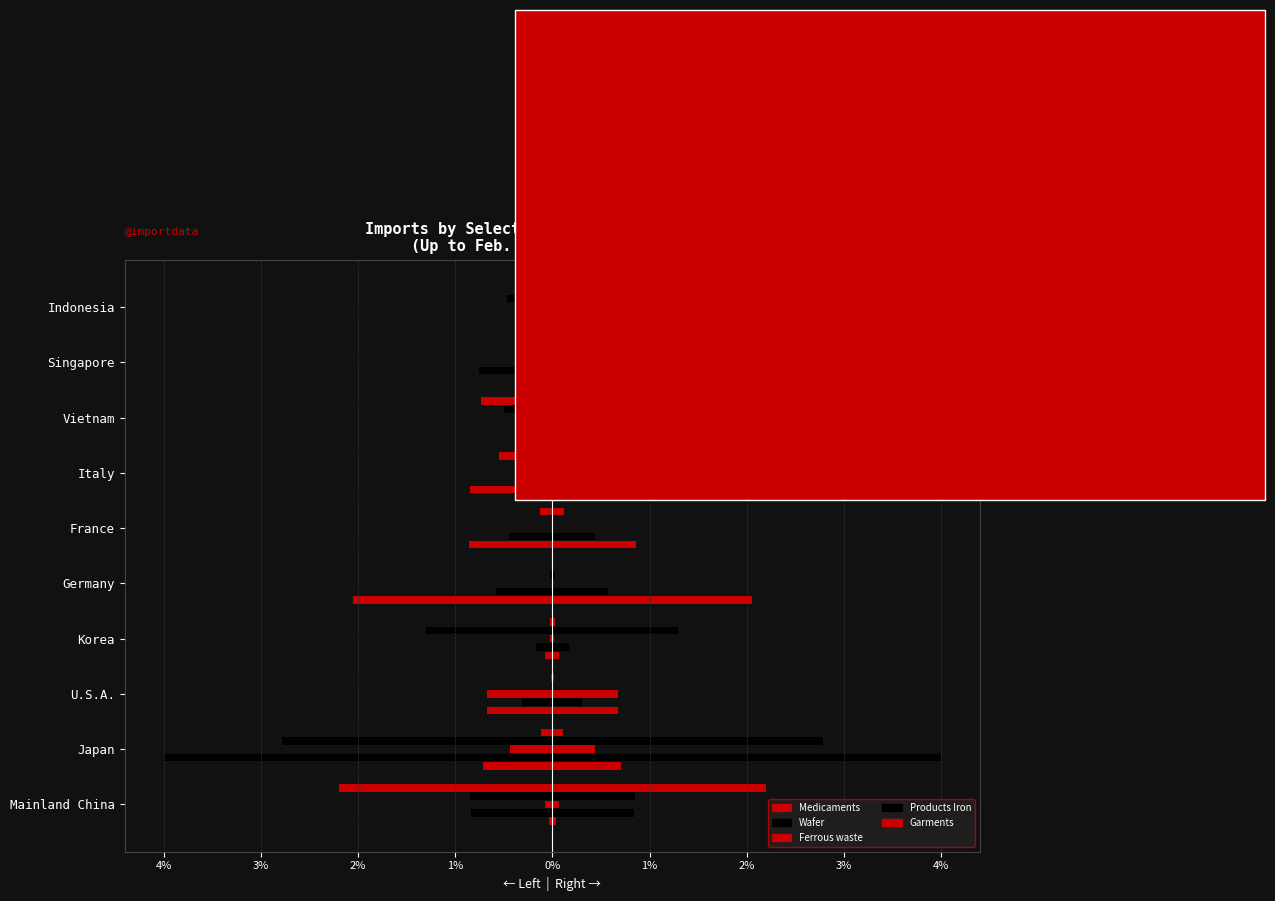

What is the approximate value of Products Iron at Indonesia?

-0.5